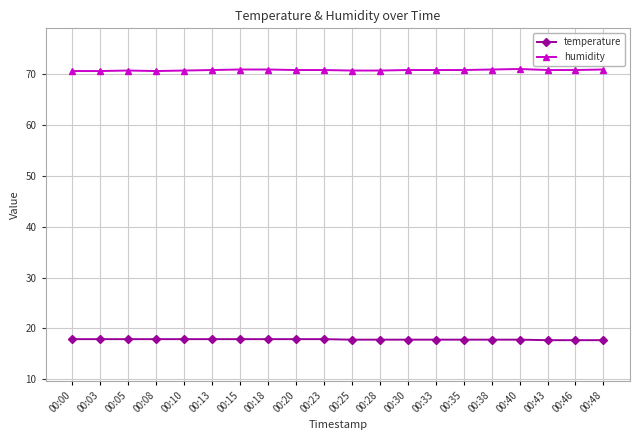

True or false: humidity and temperature cross at least once.

False